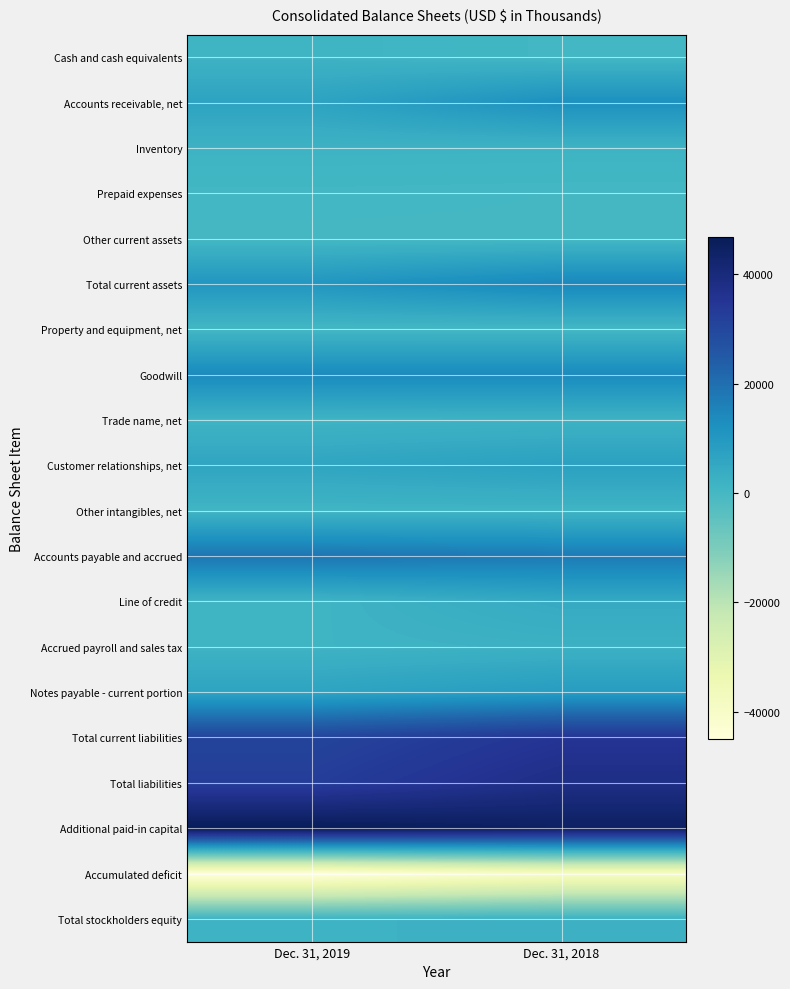

Reading right to left, transcribe all the data shown in this chart.

Cash and cash equivalents: Dec. 31, 2018=378	Dec. 31, 2019=1615
Accounts receivable, net: Dec. 31, 2018=12262	Dec. 31, 2019=6694
Inventory: Dec. 31, 2018=1803	Dec. 31, 2019=1889
Prepaid expenses: Dec. 31, 2018=169	Dec. 31, 2019=362
Other current assets: Dec. 31, 2018=78	Dec. 31, 2019=65
Total current assets: Dec. 31, 2018=14690	Dec. 31, 2019=10625
Property and equipment, net: Dec. 31, 2018=389	Dec. 31, 2019=463
Goodwill: Dec. 31, 2018=13921	Dec. 31, 2019=13921
Trade name, net: Dec. 31, 2018=1805	Dec. 31, 2019=1458
Customer relationships, net: Dec. 31, 2018=7514	Dec. 31, 2019=6012
Other intangibles, net: Dec. 31, 2018=1267	Dec. 31, 2019=1138
Accounts payable and accrued: Dec. 31, 2018=17484	Dec. 31, 2019=18694
Line of credit: Dec. 31, 2018=4534	Dec. 31, 2019=1365
Accrued payroll and sales tax: Dec. 31, 2018=2173	Dec. 31, 2019=1556
Notes payable - current portion: Dec. 31, 2018=8823	Dec. 31, 2019=6497
Total current liabilities: Dec. 31, 2018=35170	Dec. 31, 2019=30790
Total liabilities: Dec. 31, 2018=37855	Dec. 31, 2019=32645
Additional paid-in capital: Dec. 31, 2018=44882	Dec. 31, 2019=46861
Accumulated deficit: Dec. 31, 2018=-39753	Dec. 31, 2019=-45063
Total stockholders equity: Dec. 31, 2018=2293	Dec. 31, 2019=1808